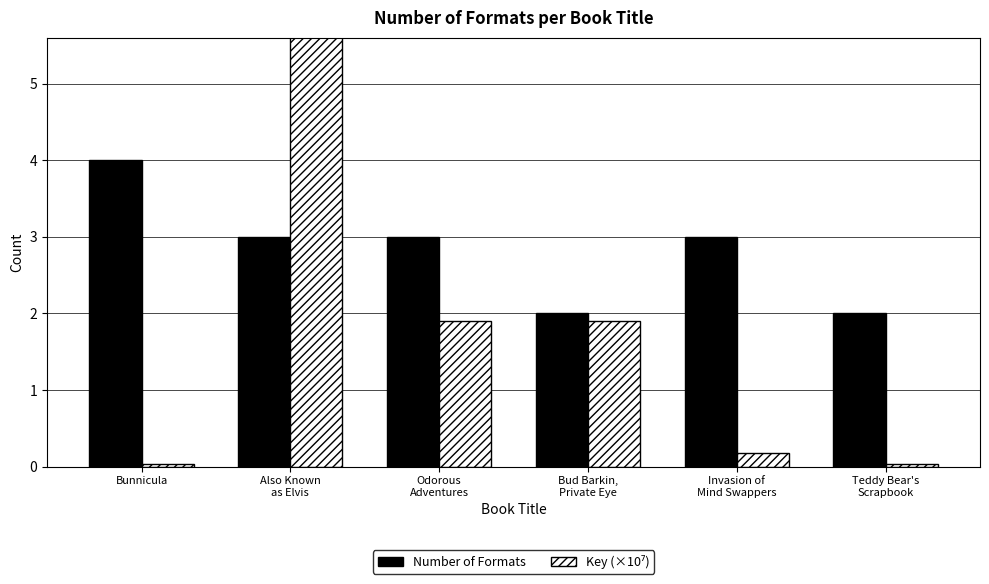

At Bunnicula, list the series in order from largest to smallest.

Number of Formats, Key (×10⁷)